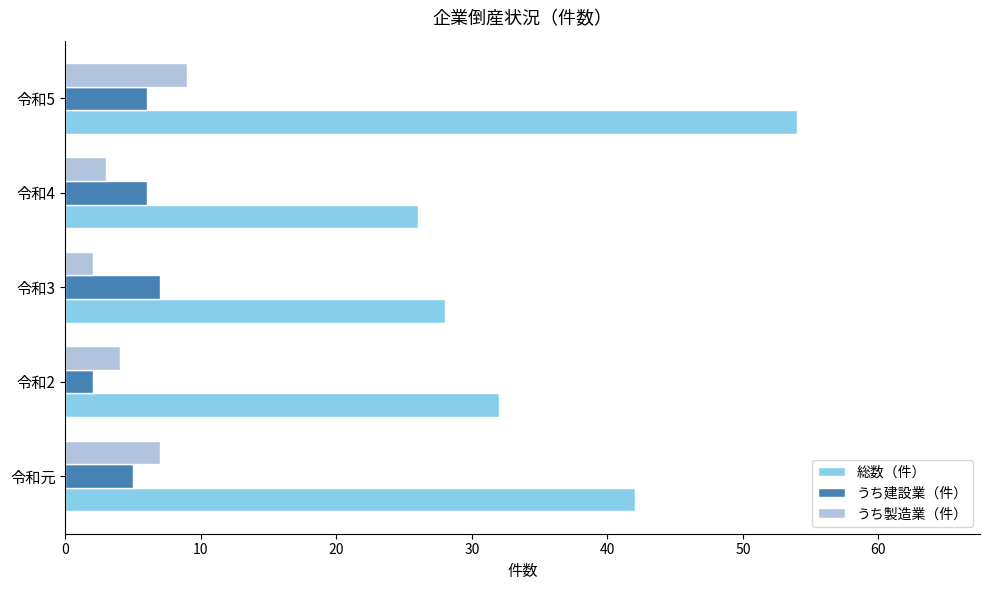

Which series has the largest total across all categories?

総数（件）